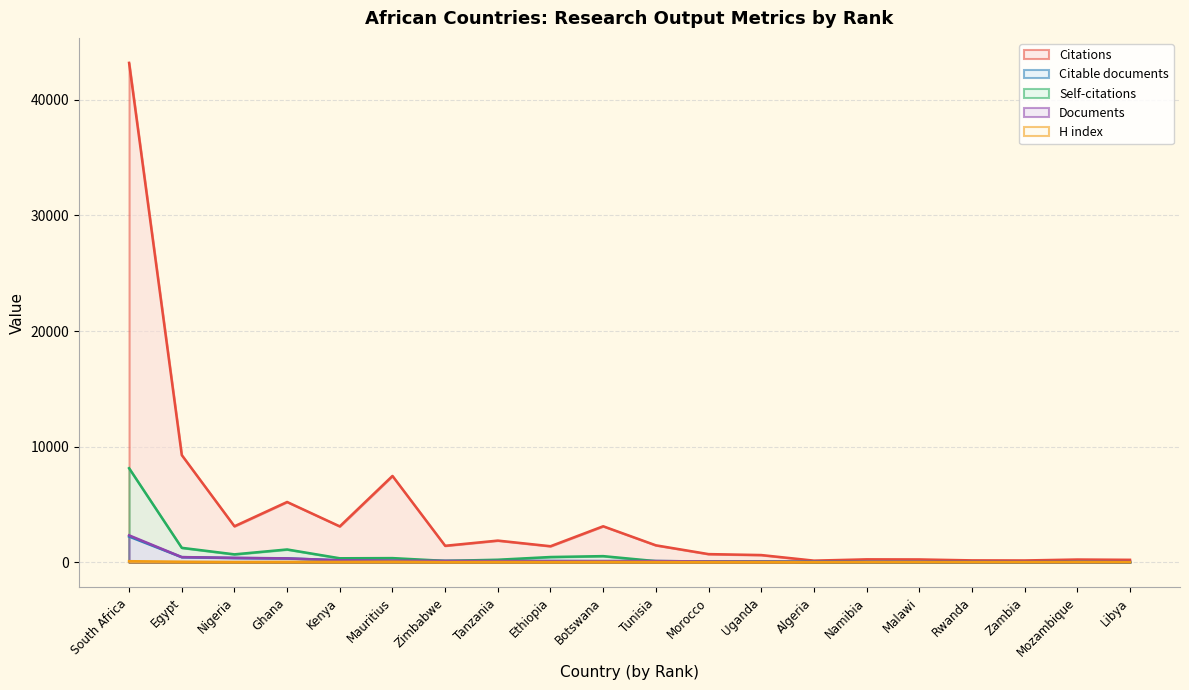

Count the number of categories in the chart.

20